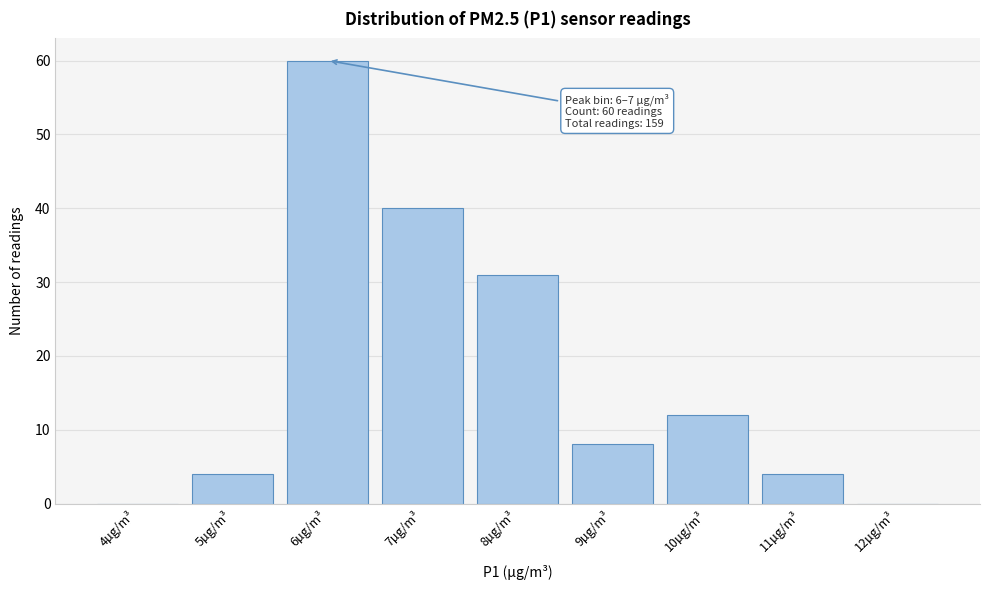

Reading left to right, what are all the values shown in this chart?

4µg/m³=0	5µg/m³=4	6µg/m³=60	7µg/m³=40	8µg/m³=31	9µg/m³=8	10µg/m³=12	11µg/m³=4	12µg/m³=0